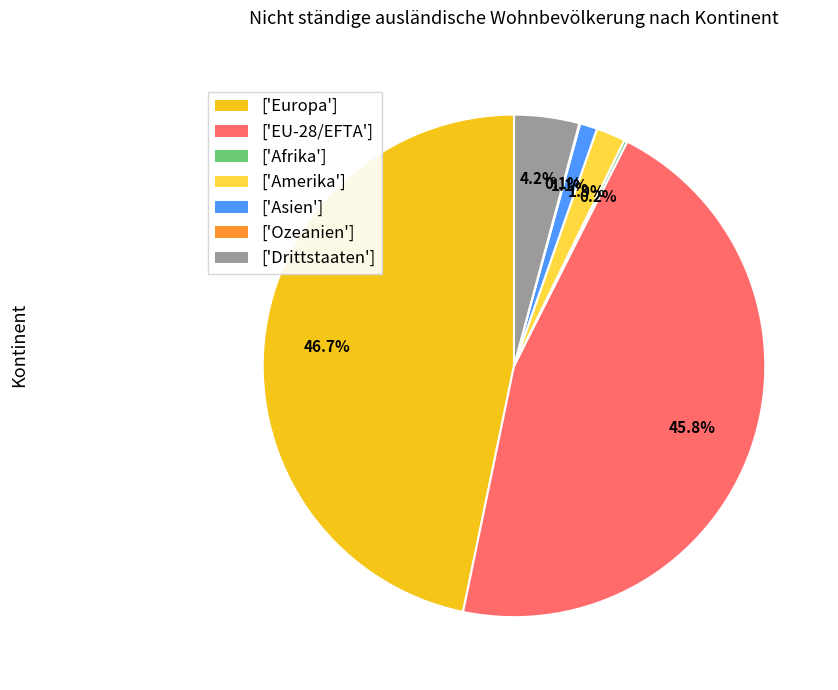

Which slice is the largest?

['Europa']